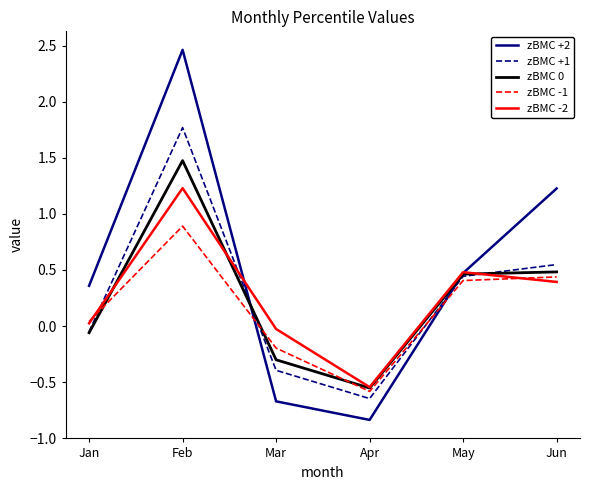

True or false: zBMC 0 and zBMC -2 intersect in this chart.

True